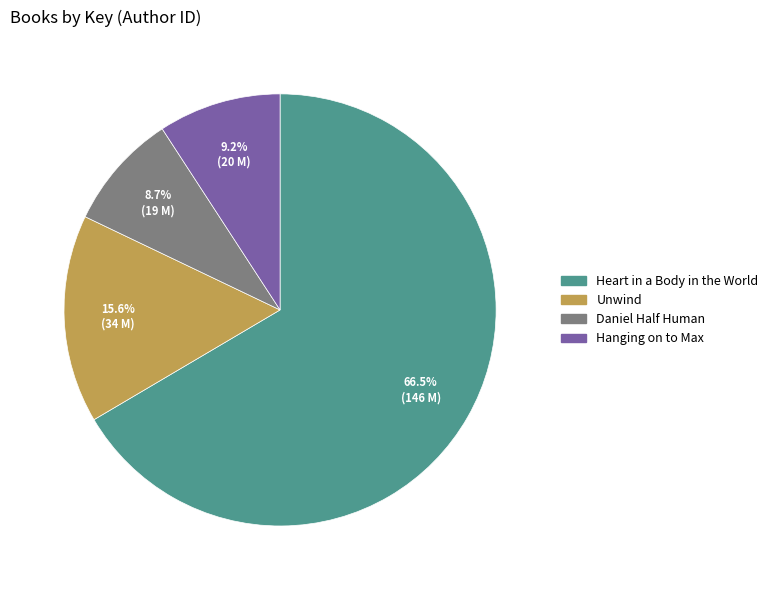

To the nearest percent, what portion does Hanging on to Max represent?

9%